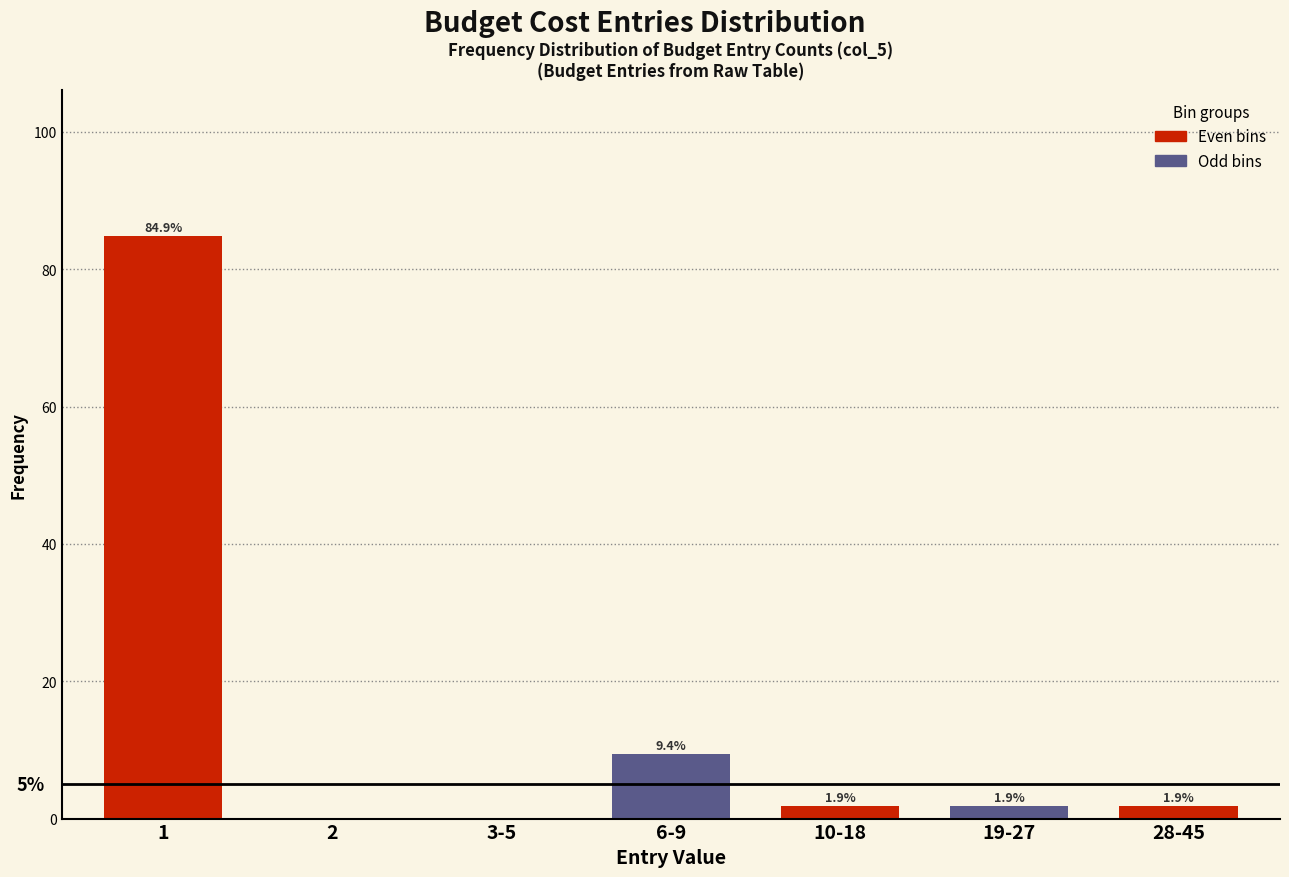

Reading left to right, list all the values displayed in this chart.

1=84.9	2=0.0	3-5=0.0	6-9=9.4	10-18=1.9	19-27=1.9	28-45=1.9